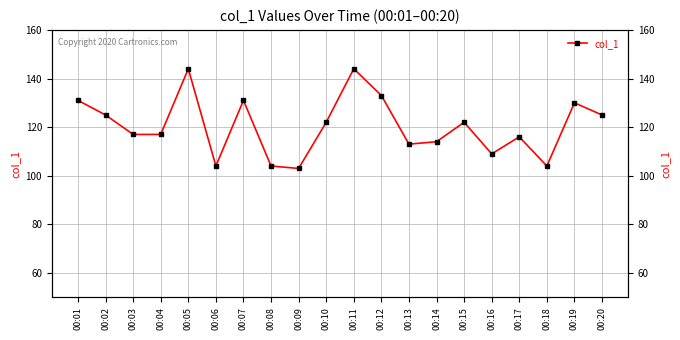

What is the smallest value displayed?

103